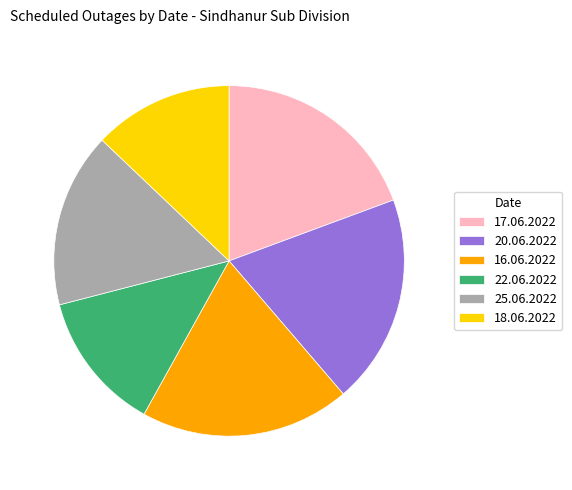

Which has a higher value, 25.06.2022 or 17.06.2022?

17.06.2022